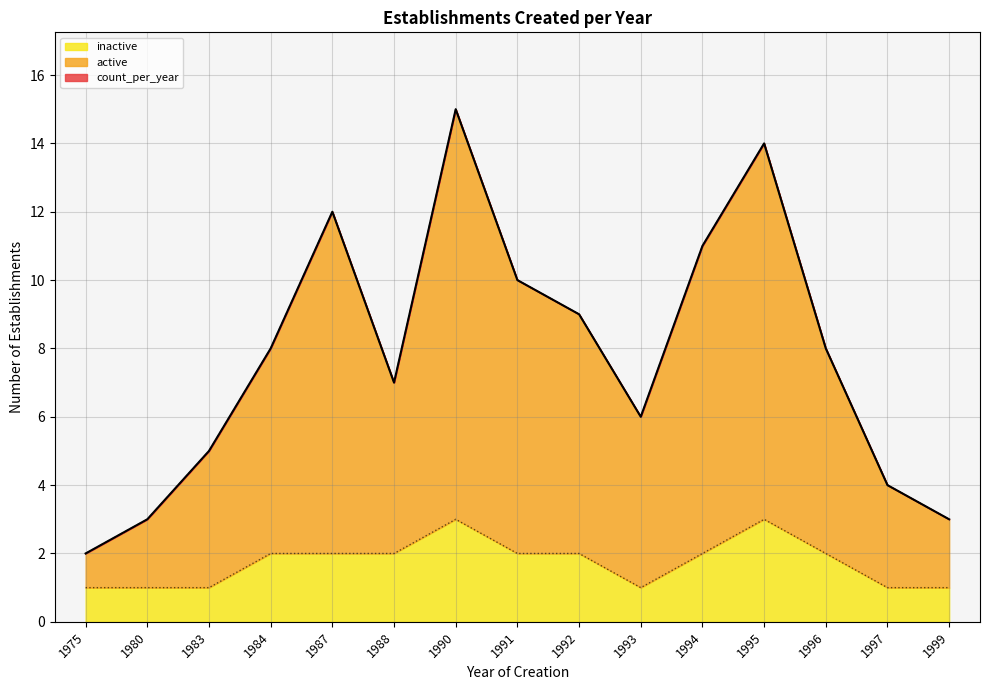

What is the highest value of the inactive series?

3